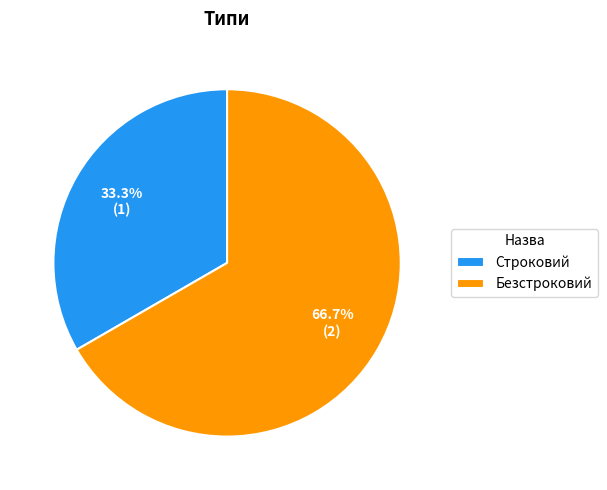

Which slice is the largest?

Безстроковий